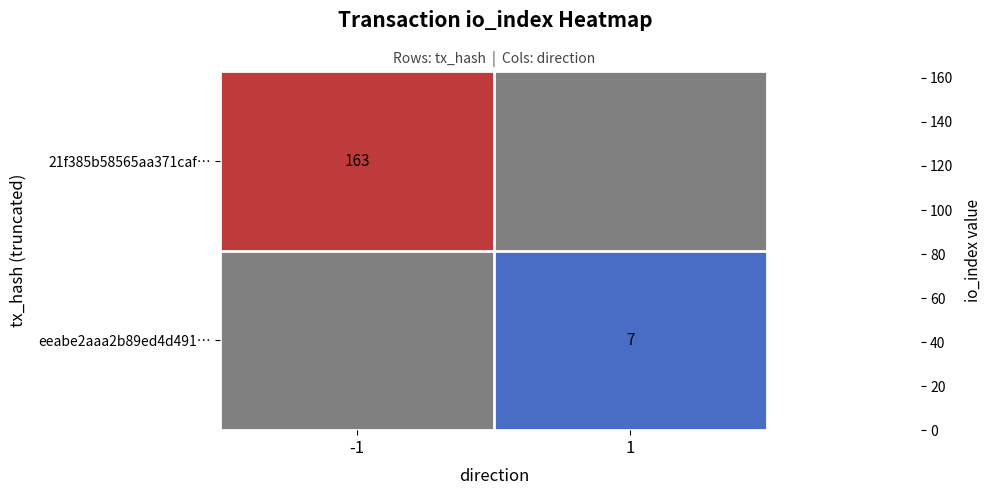

True or false: eeabe2aaa2b89ed4d491… has a value of 7 at 1.

True